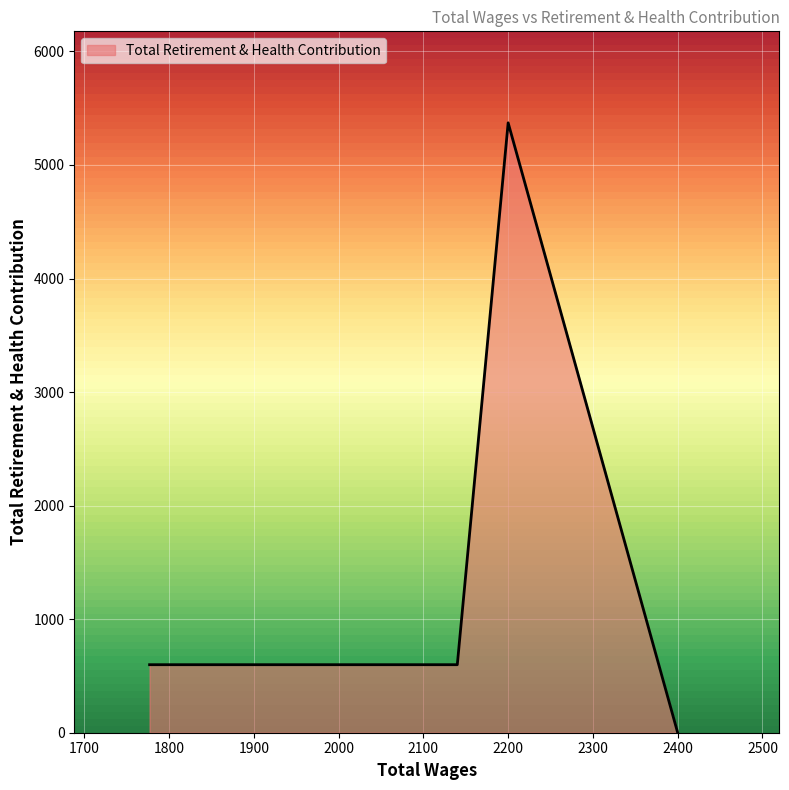

What is the difference between the values at 1777.0 and 2400.0?

599